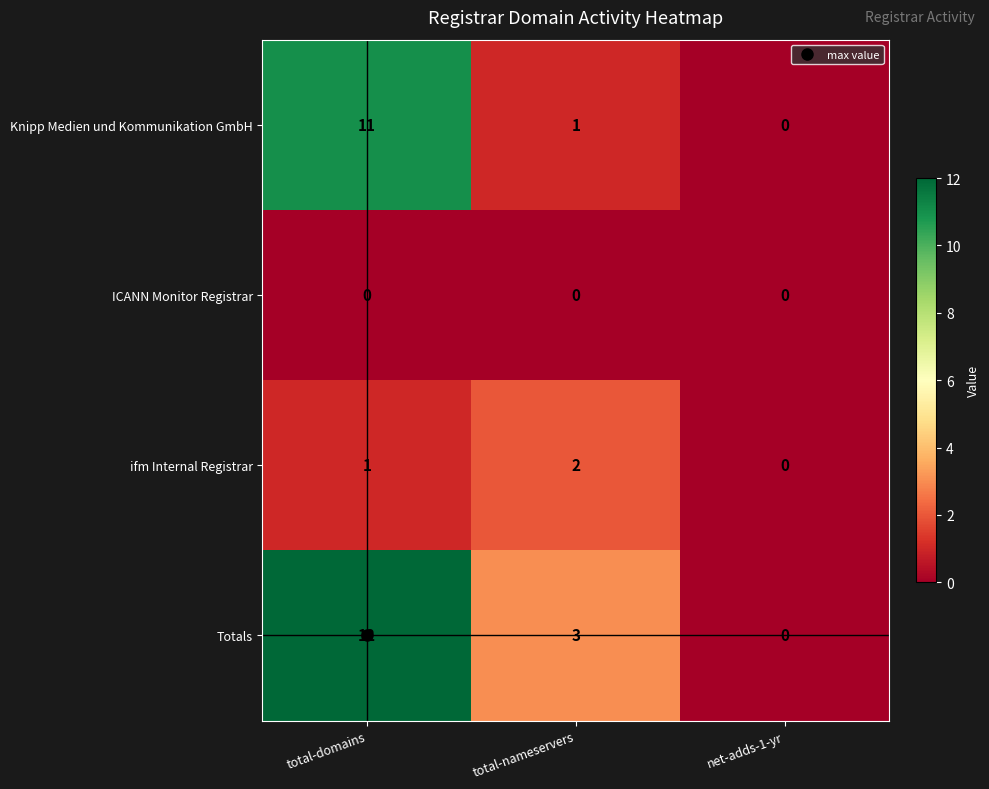

What is the greatest value displayed?

12